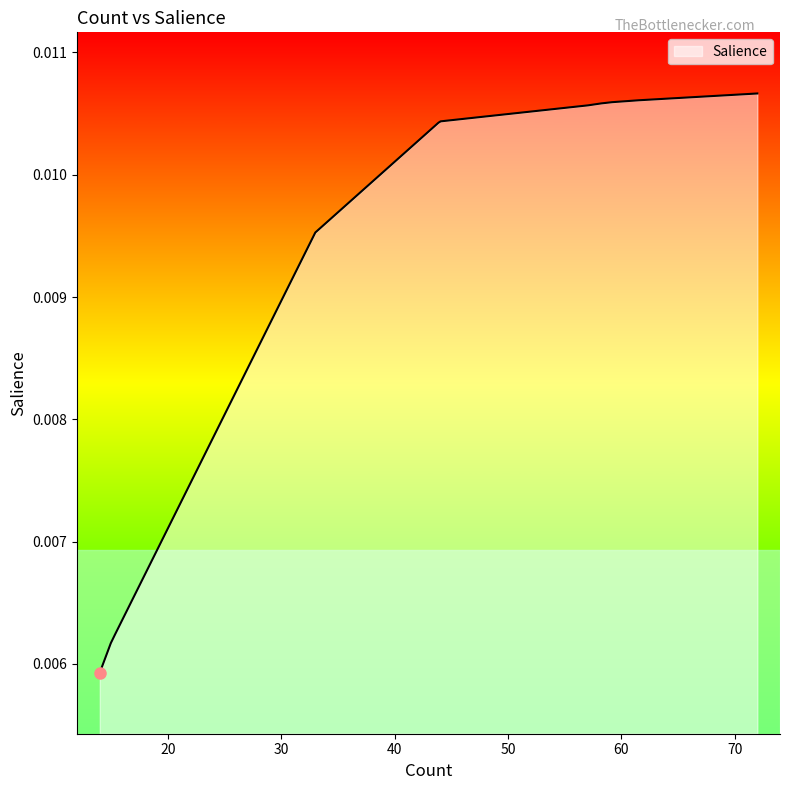

How many lines are shown in the chart?

1